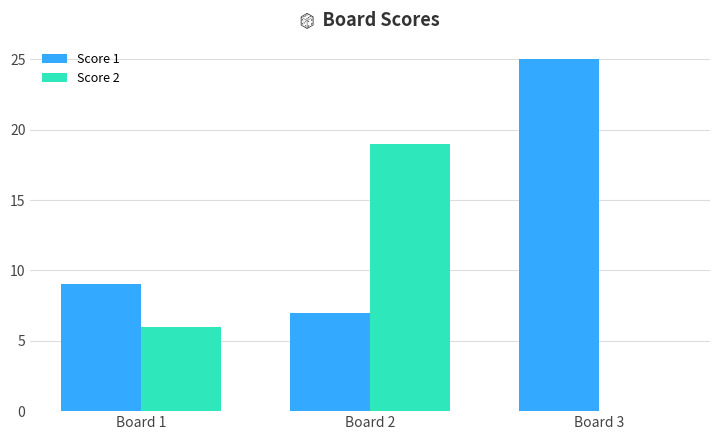

What is the difference between the Score 2 values at Board 2 and Board 1?

13